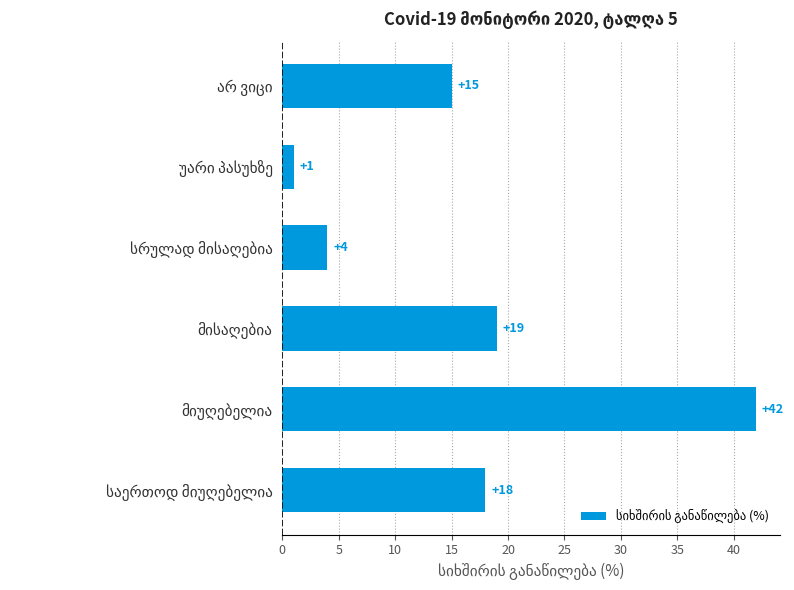

How many data points are less than 18?

3